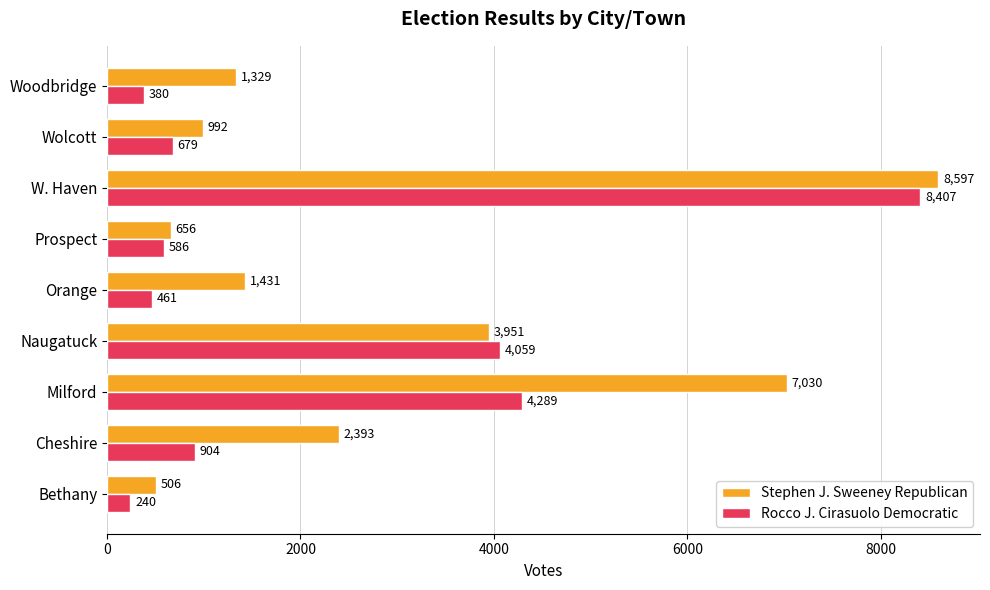

Which series has the largest total across all categories?

Stephen J. Sweeney Republican